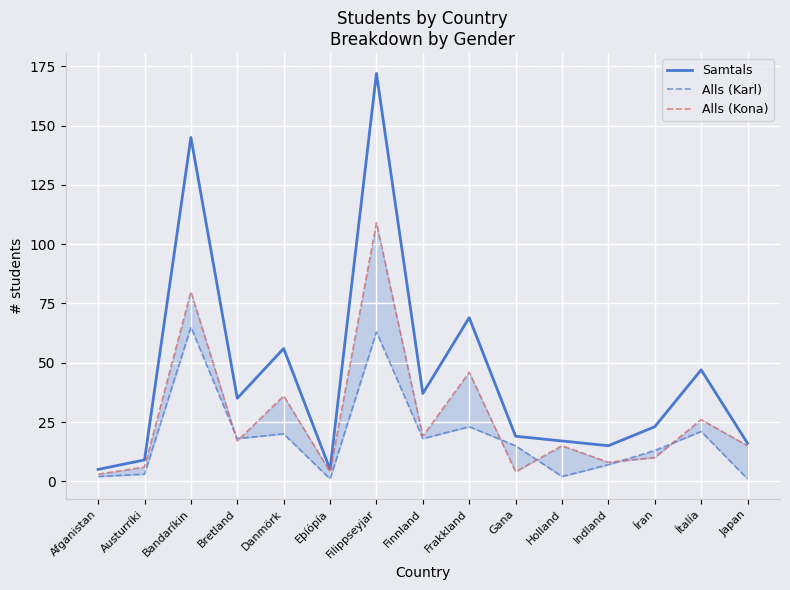

How many interior local valleys does the Samtals series have?

4